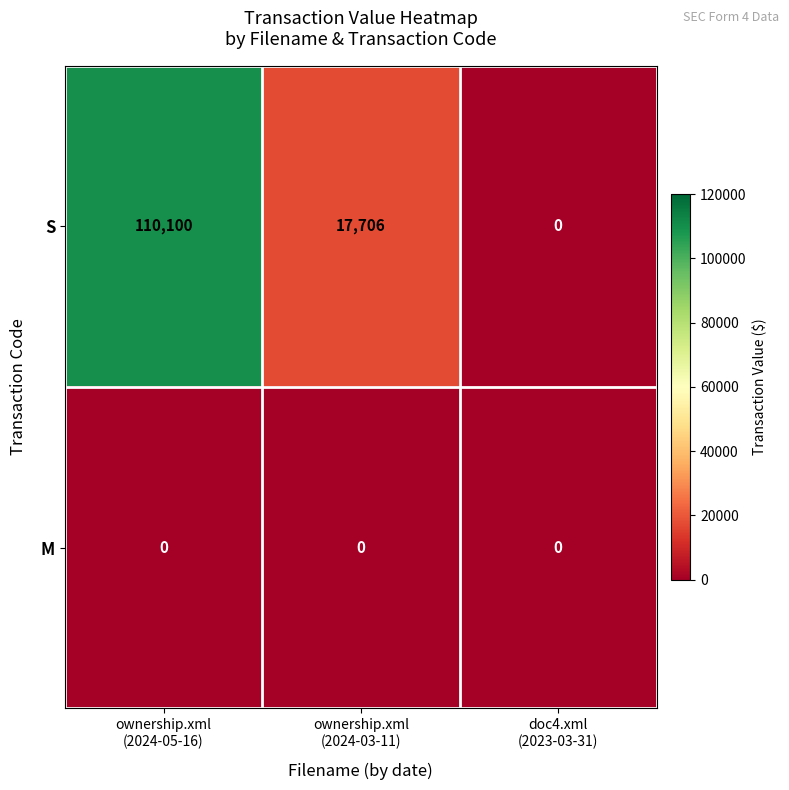

How many series are shown in this chart?

2